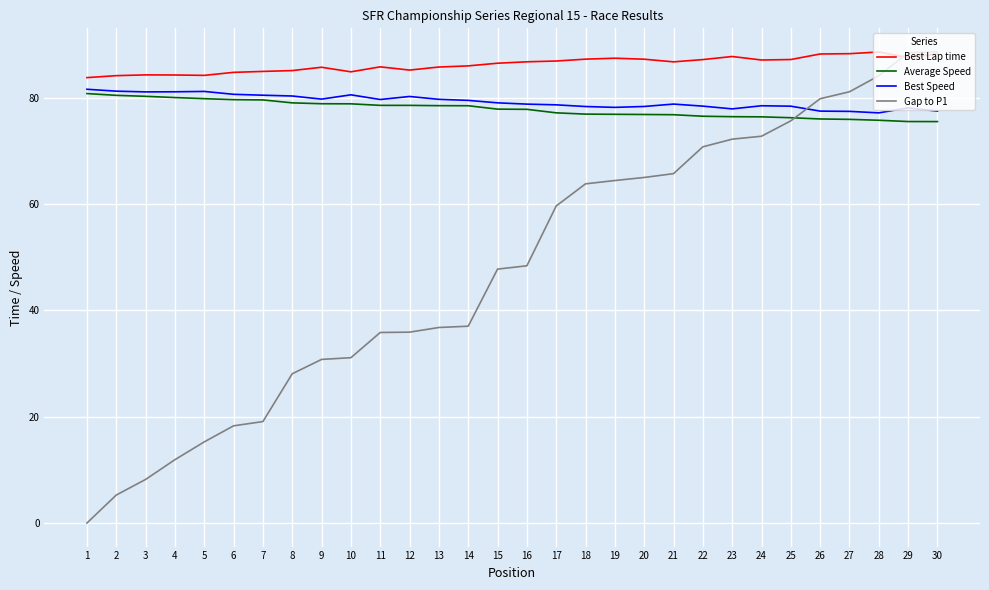

The value of Gap to P1 at 4 is 11.9. True or false?

True